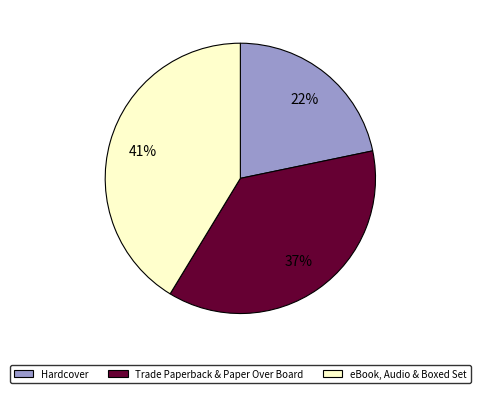

Is it true that eBook, Audio & Boxed Set is 41% of the pie?

True